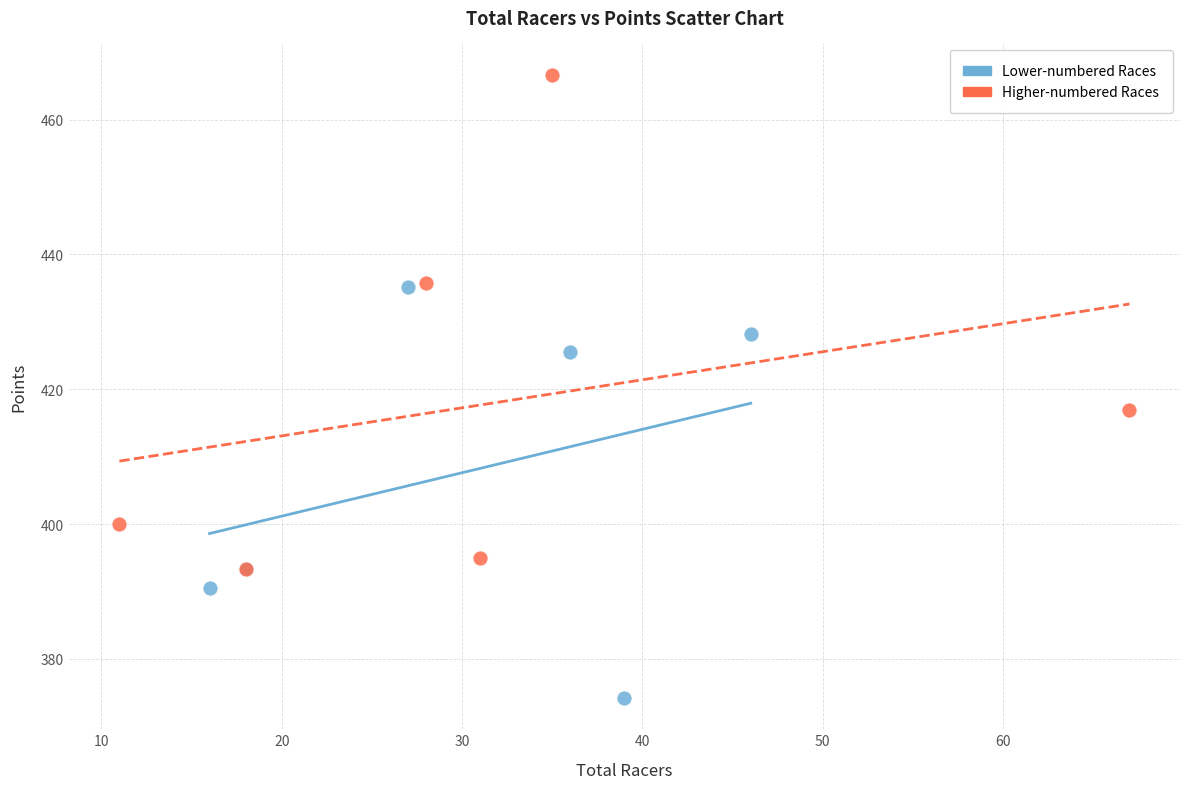

Which series reaches the maximum Y coordinate?

Higher-numbered Races